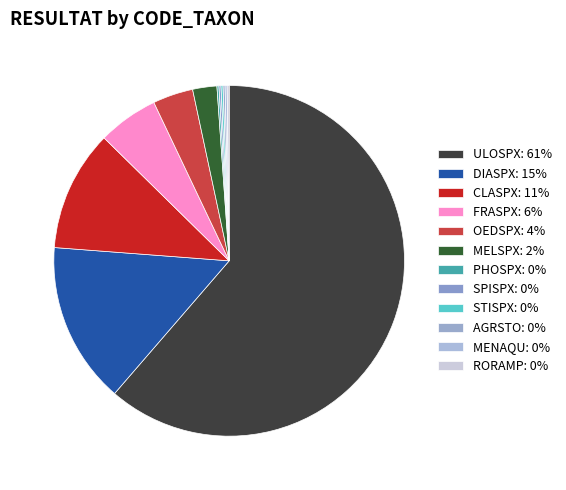

How many segments does this pie chart have?

12